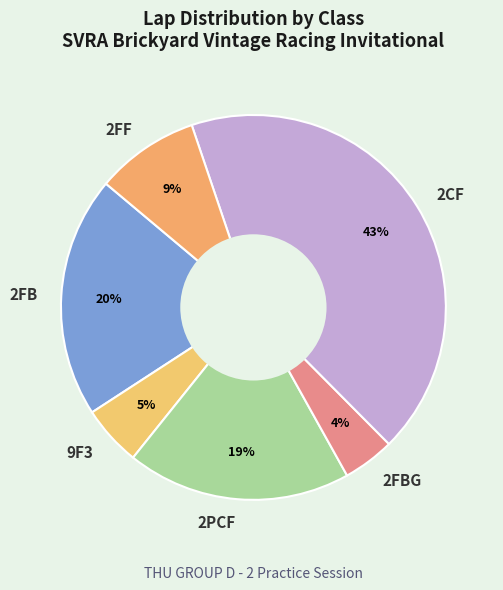

Which has a higher value, 9F3 or 2FBG?

9F3